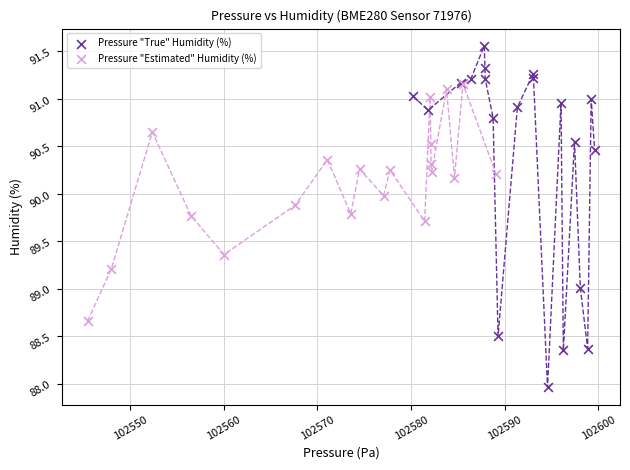

Which series contains the highest Y value?

Pressure "True" Humidity (%)